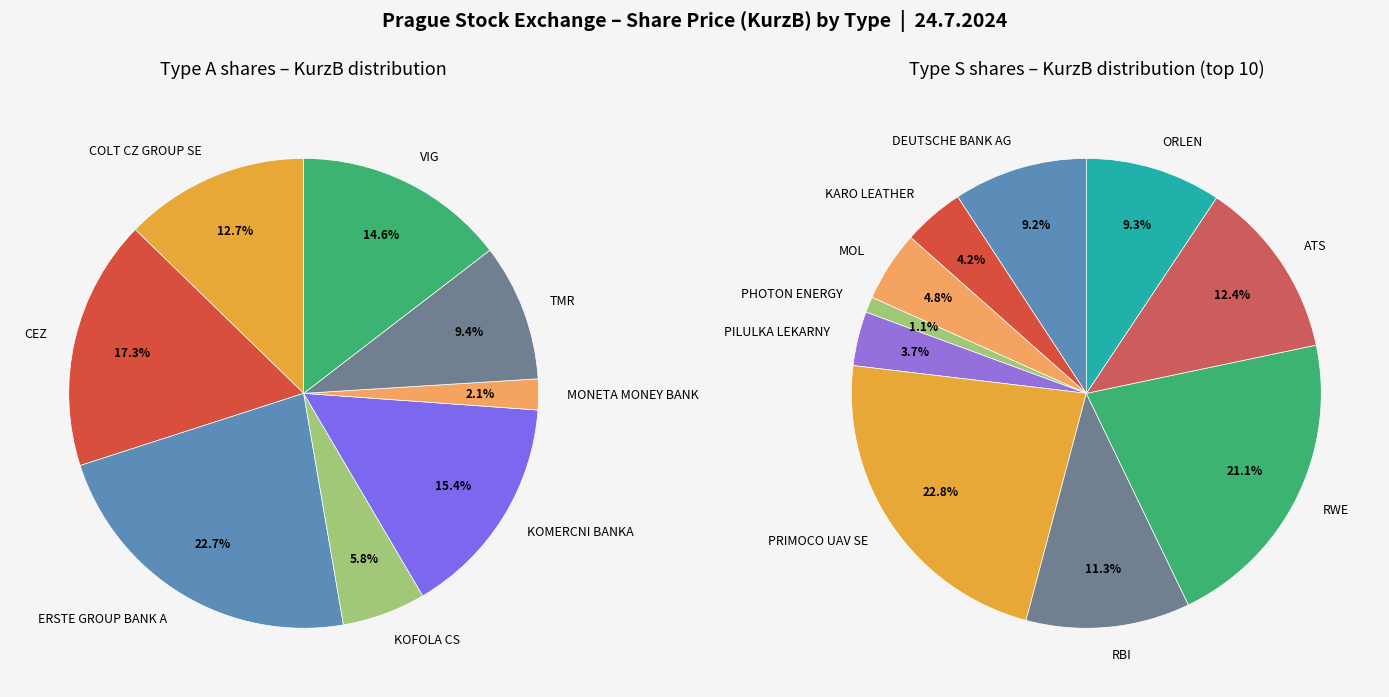

Which slice is the largest?

ERSTE GROUP BANK A